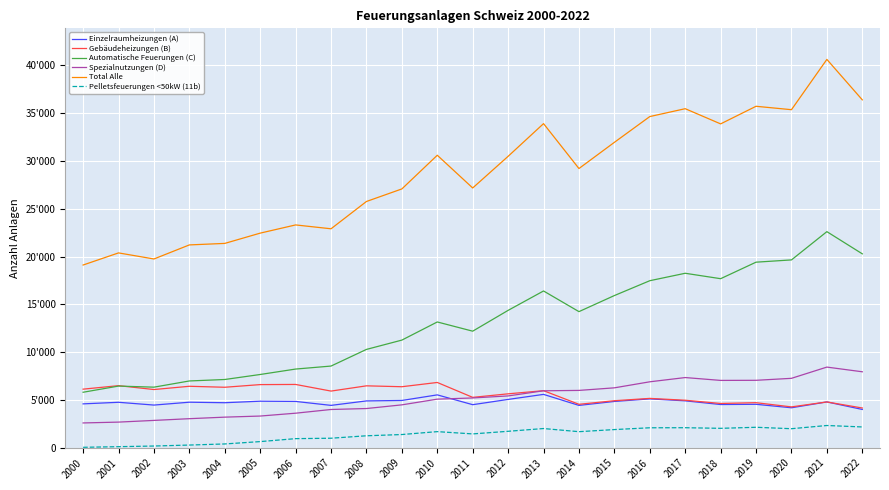

Read the Pelletsfeuerungen <50kW (11b) value at 2001, to the nearest 50.

100